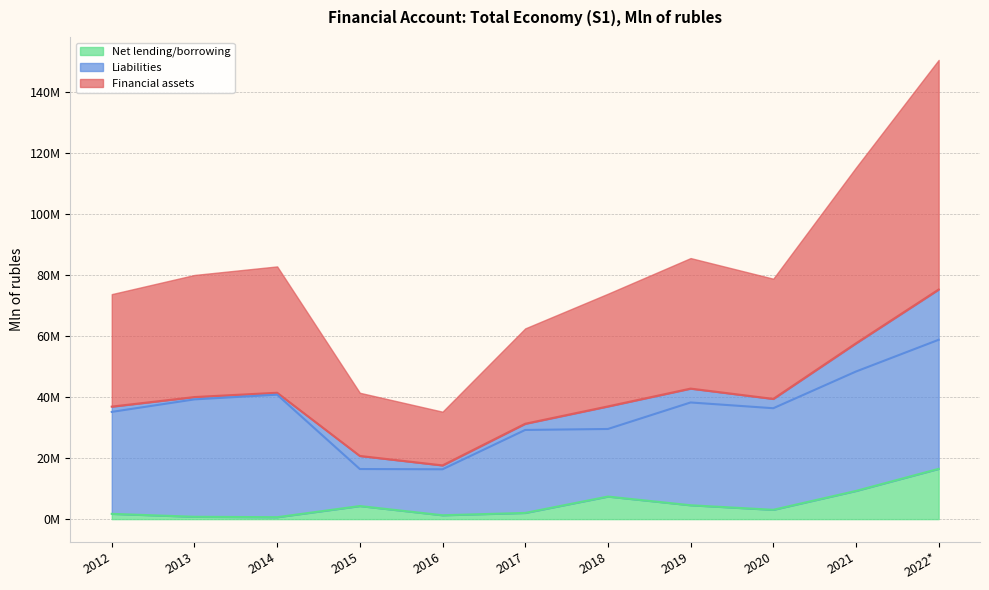

True or false: Liabilities and Net lending/borrowing intersect in this chart.

False